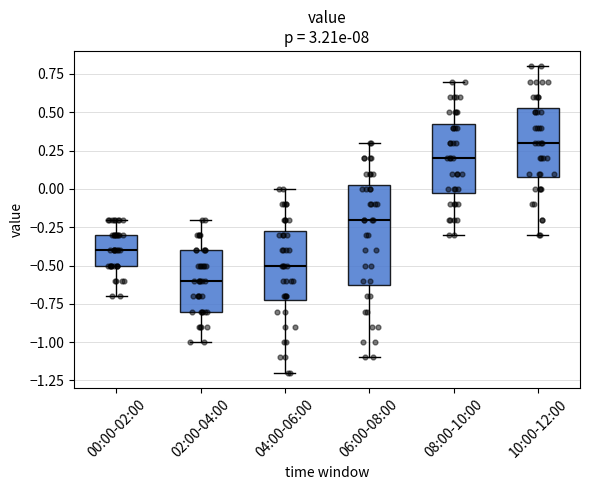

Reading left to right, read every box against the y-axis: the position of its median line, the range the box covers, and the ends of its whiskers. The values are not printed on the chart, so give them approximately, as read against the axis.

00:00-02:00: median -0.40, box -0.50 to -0.30, whiskers -0.70 to -0.20
02:00-04:00: median -0.60, box -0.80 to -0.40, whiskers -1.00 to -0.20
04:00-06:00: median -0.50, box -0.70 to -0.25, whiskers -1.20 to 0.00
06:00-08:00: median -0.20, box -0.60 to 0.05, whiskers -1.10 to 0.30
08:00-10:00: median 0.20, box 0.00 to 0.45, whiskers -0.30 to 0.70
10:00-12:00: median 0.30, box 0.10 to 0.55, whiskers -0.30 to 0.80